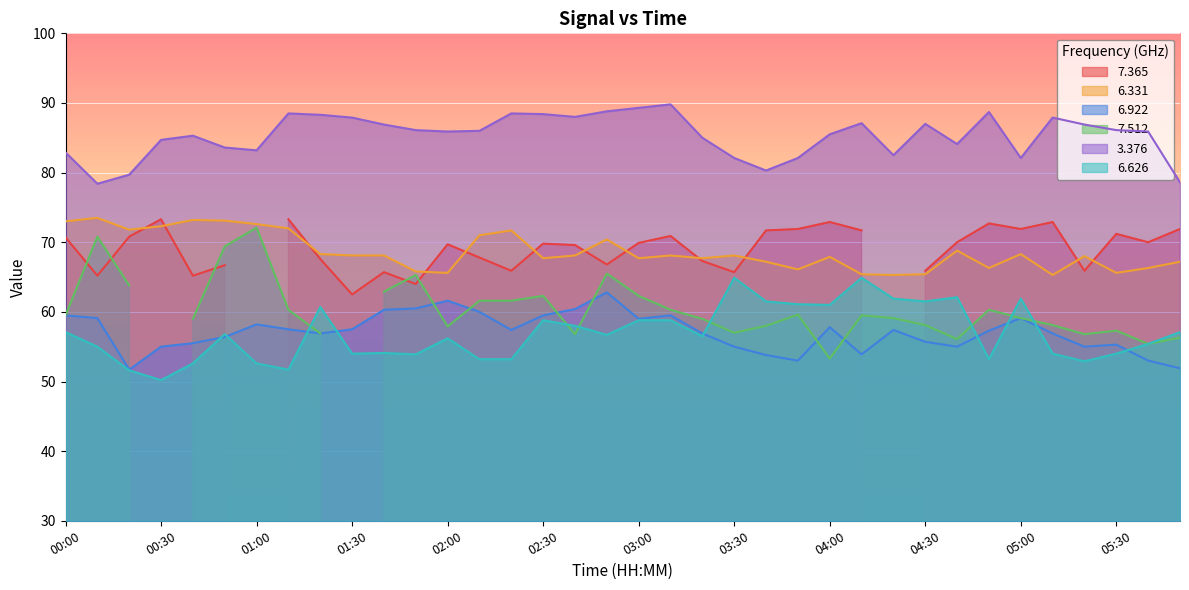

Which label corresponds to the largest value in the chart?

03:10